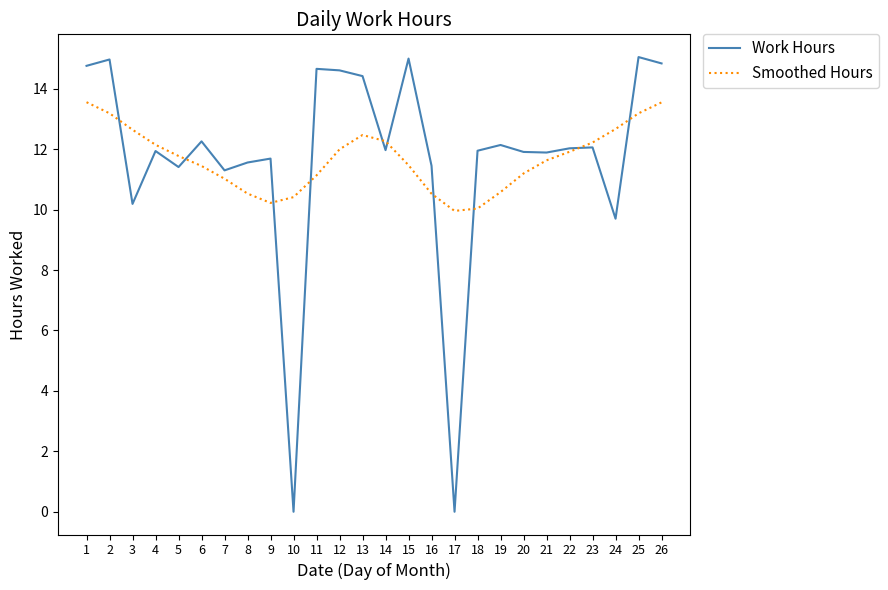

What is the greatest value displayed?

15.1